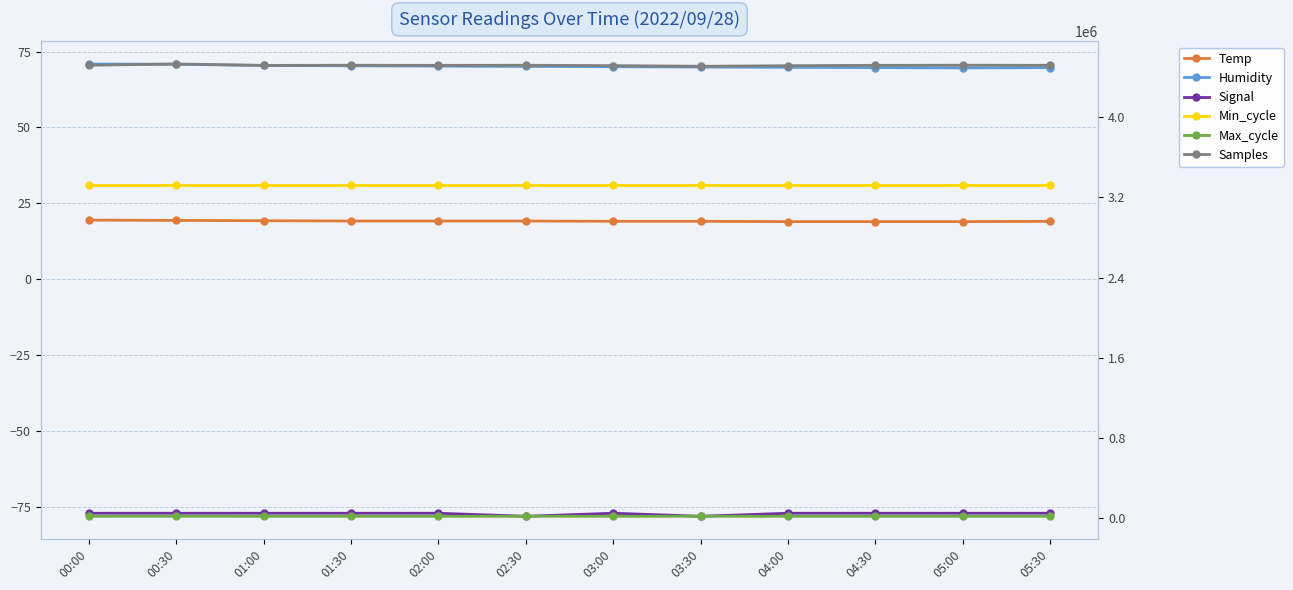

Where does the Max_cycle series first go above 20043?

00:00